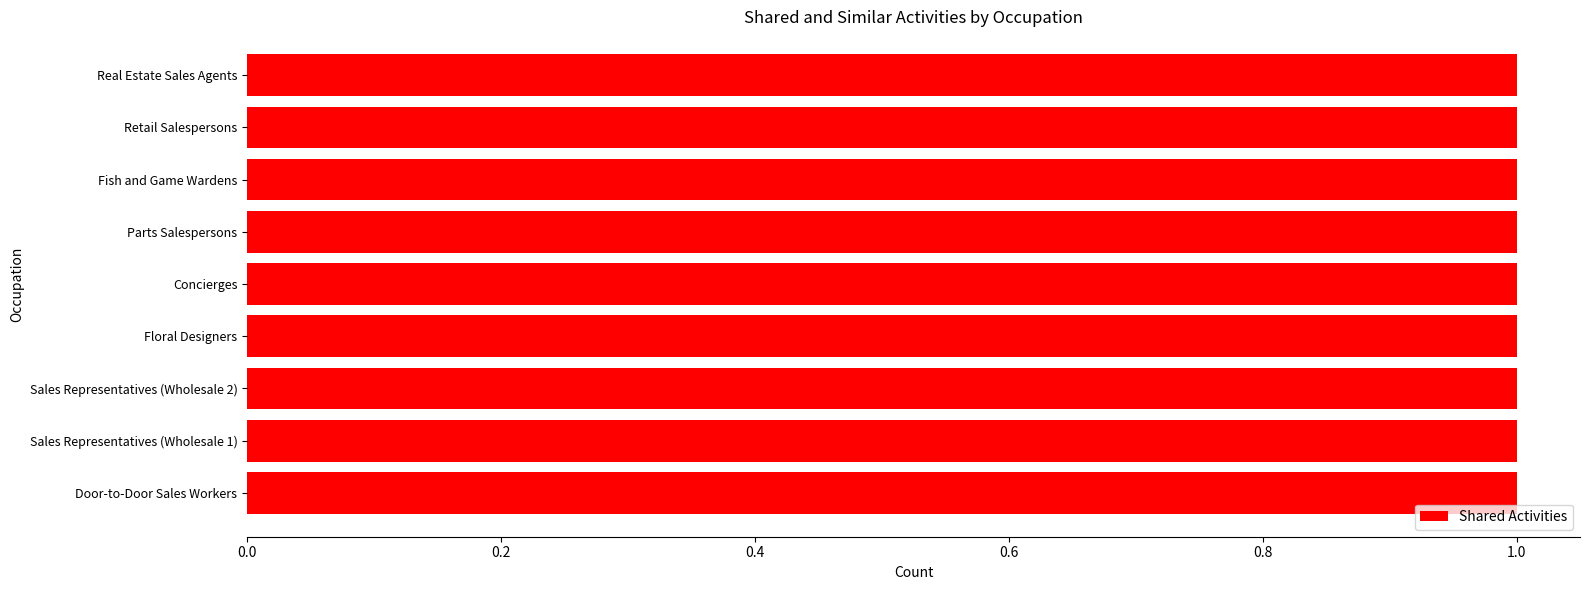

How many groups of bars are there?

9